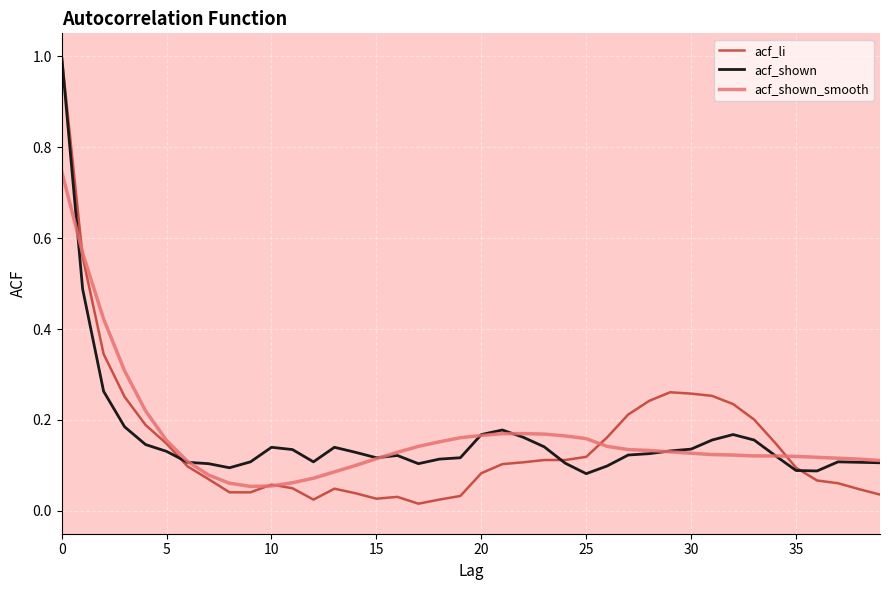

What is the maximum value for acf_shown?

1.0